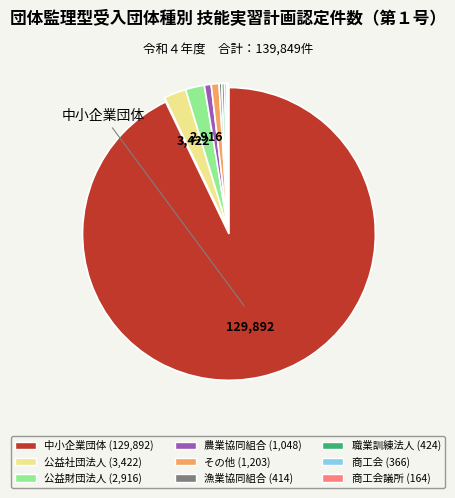

Combined, do 中小企業団体 (129,892) and その他 (1,203) account for over 50%?

Yes